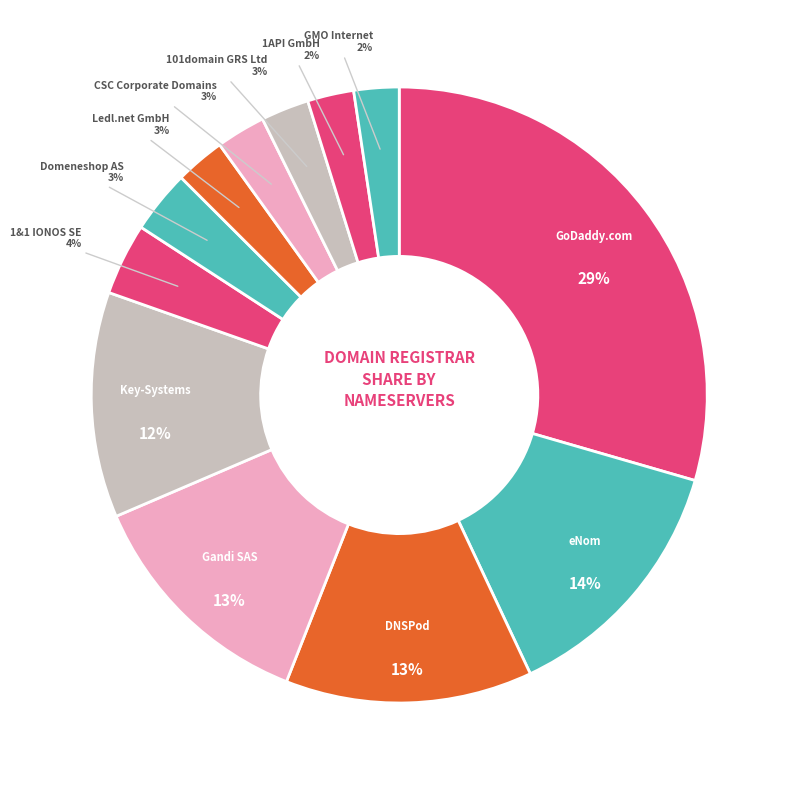

What is the largest slice in the pie chart?

GoDaddy.com, LLC